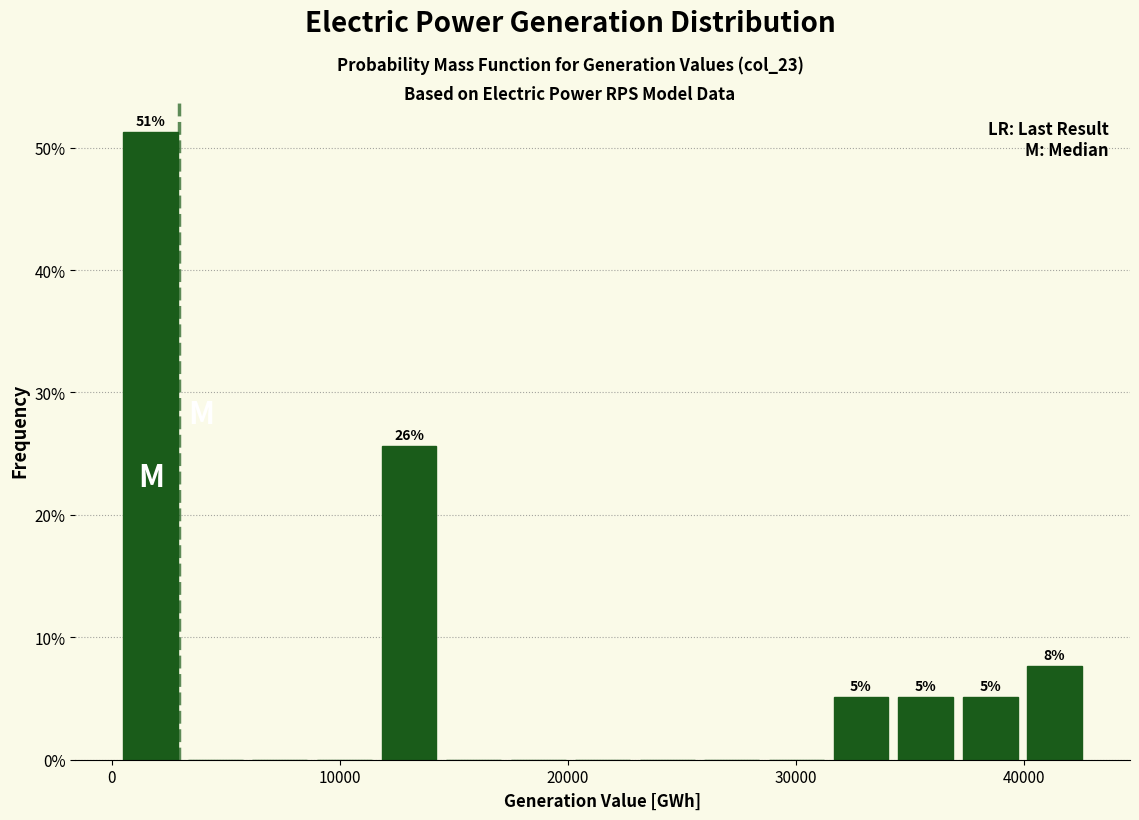

Around what value on the x-axis is the tallest bar? Give the approximate position of its centre, as read against the axis.

2000